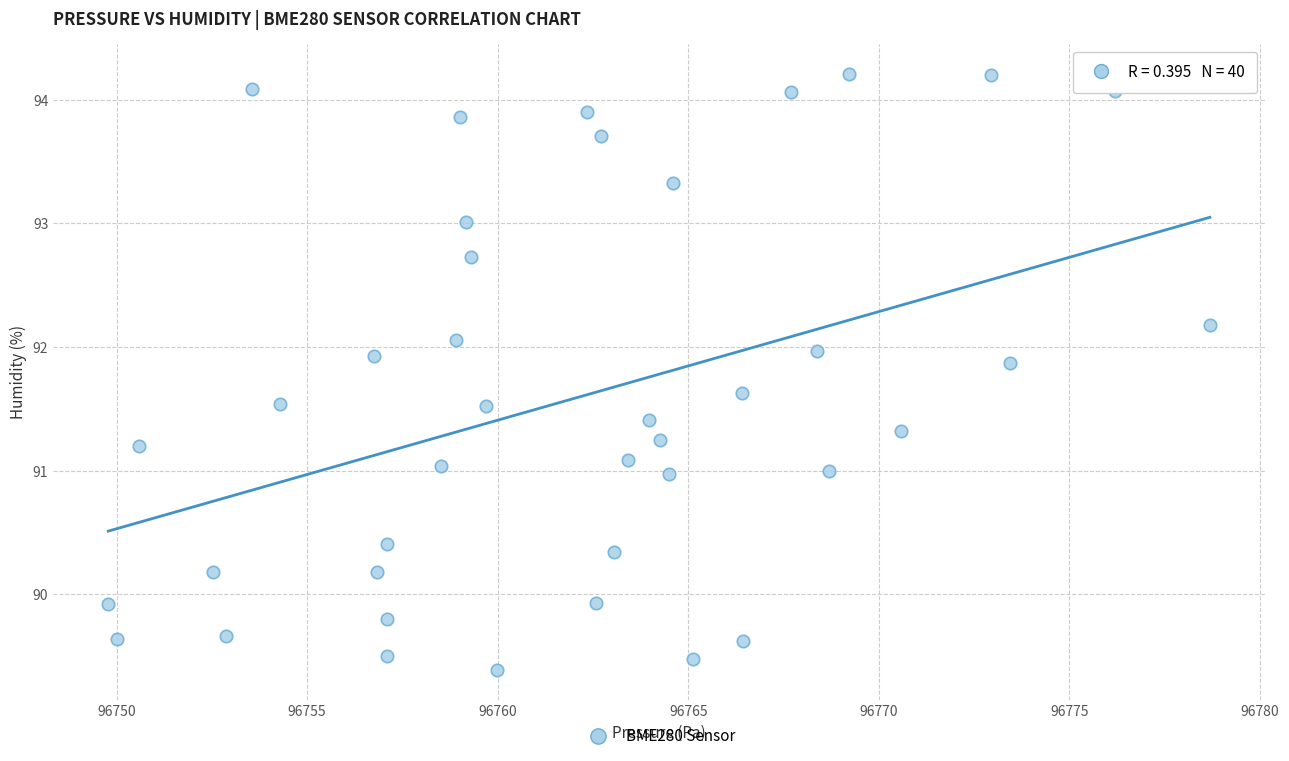

What is the range of X values (max minus min)?

28.9